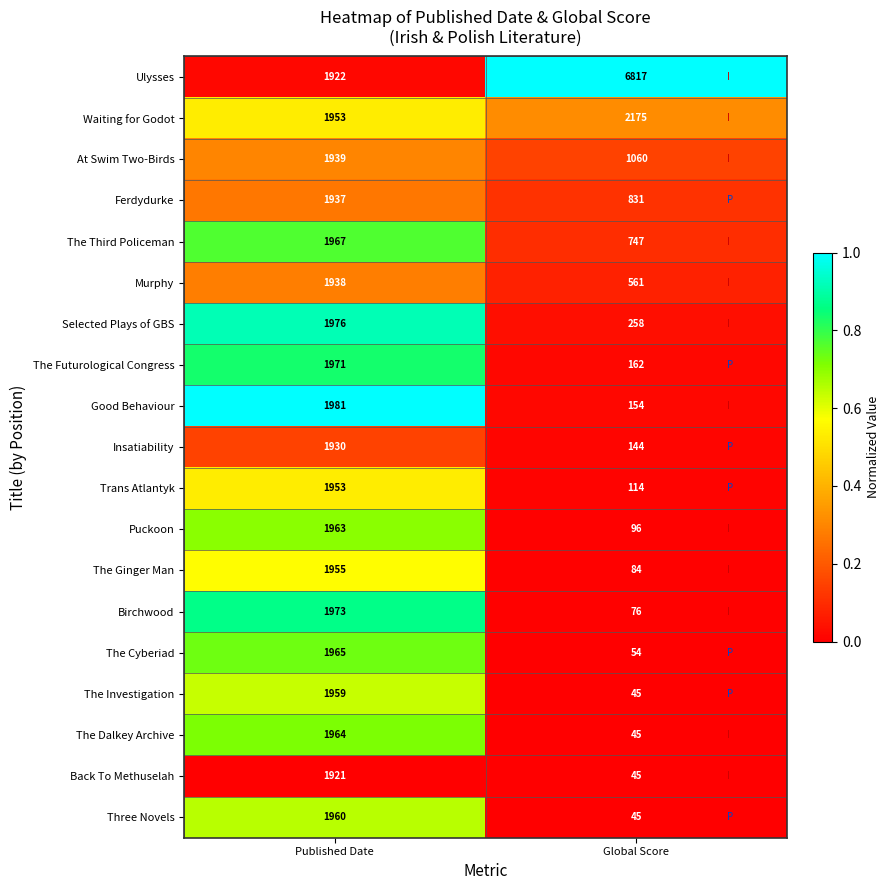

What is the greatest value displayed?

6817